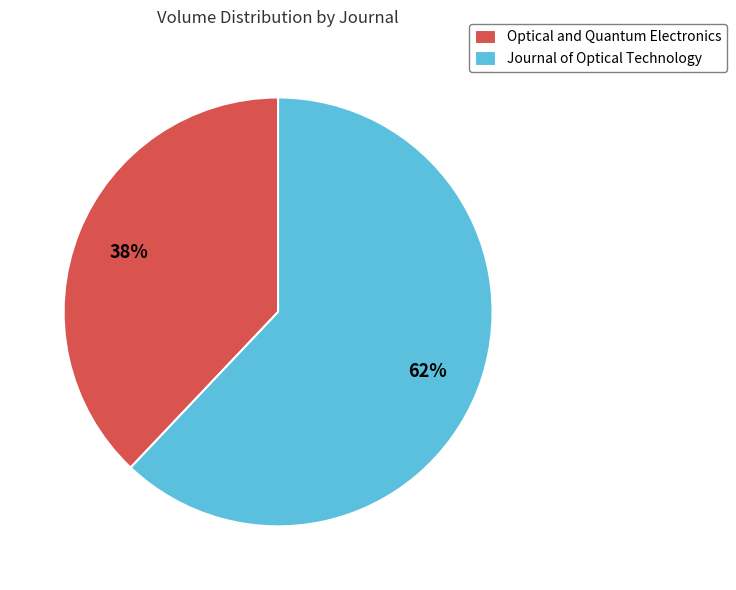

What is the smallest slice in the pie chart?

Optical and Quantum Electronics